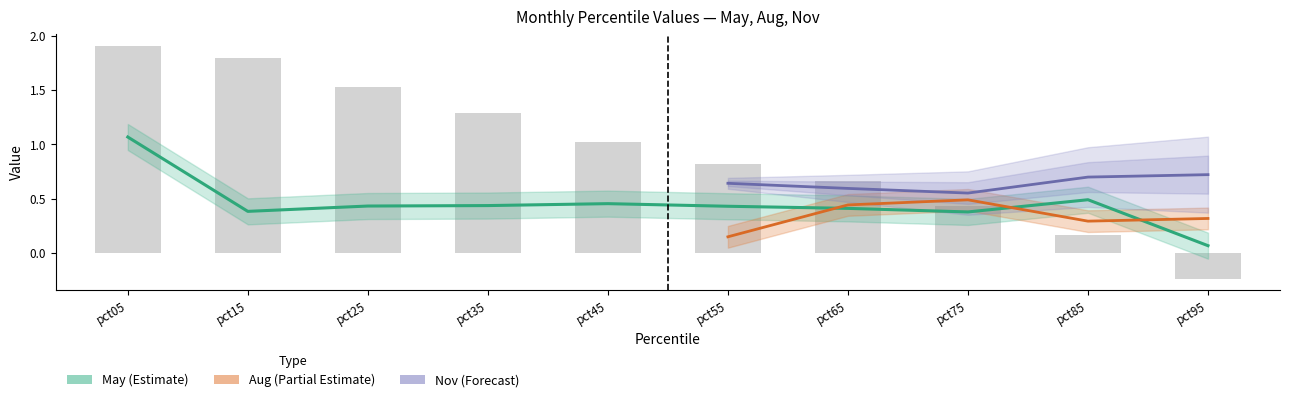

At how many categories does at least one series exceed 0?

10